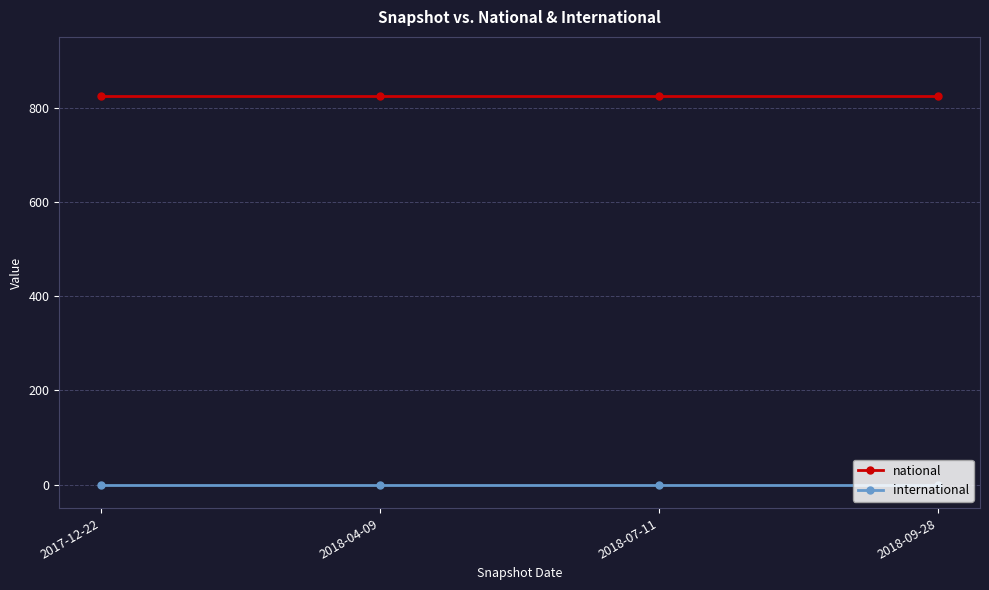

The value of national at 2018-07-11 is 509. True or false?

False